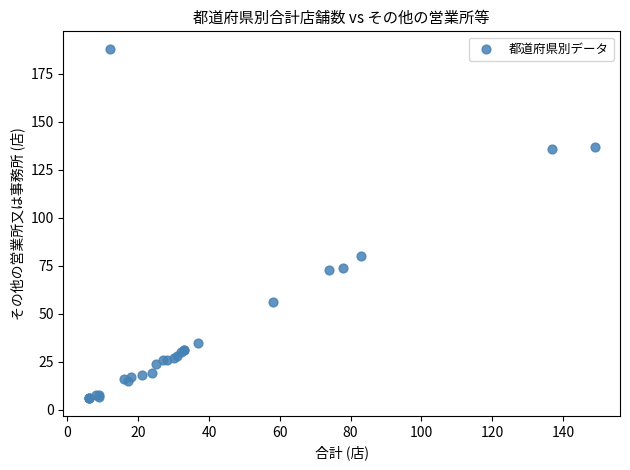

What Y value in the scatter plot is closest to 97?

80